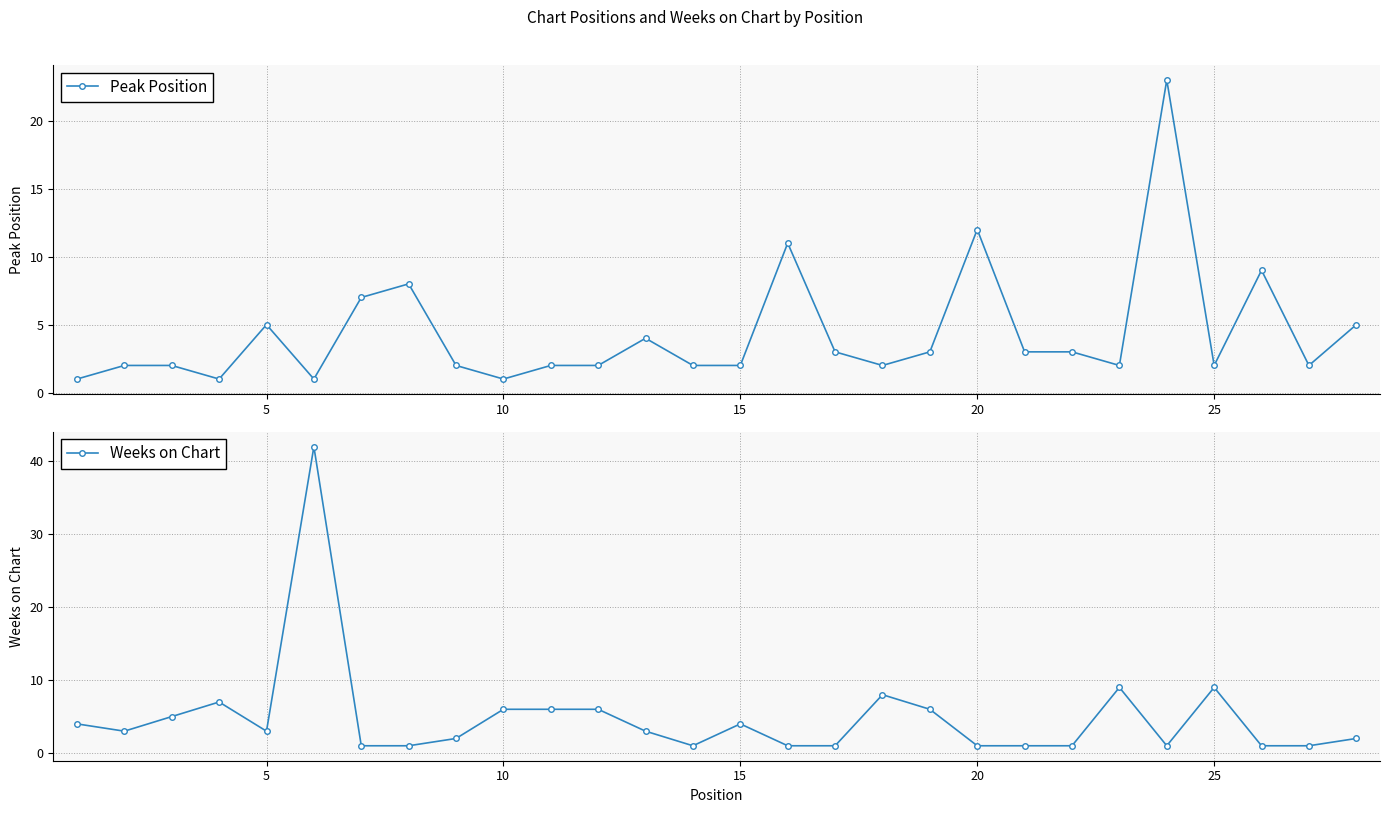

What is the minimum value shown in the chart?

1